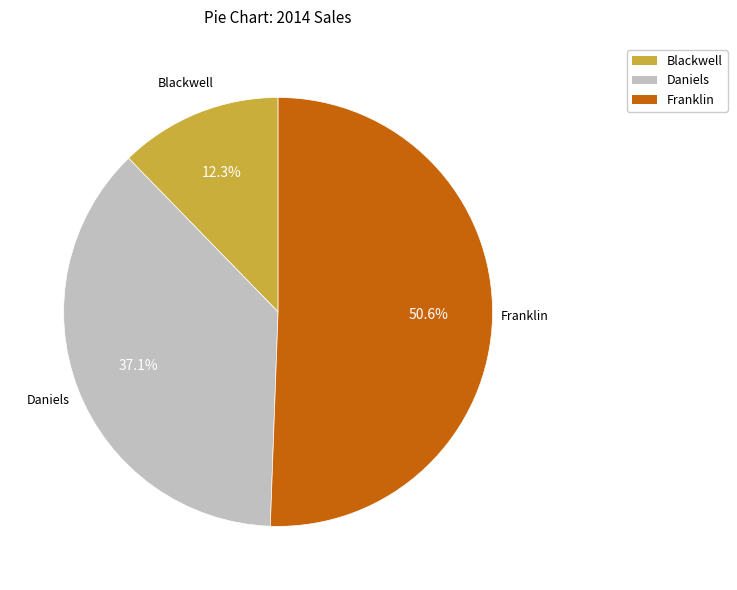

True or false: Franklin accounts for 56% of the total.

False